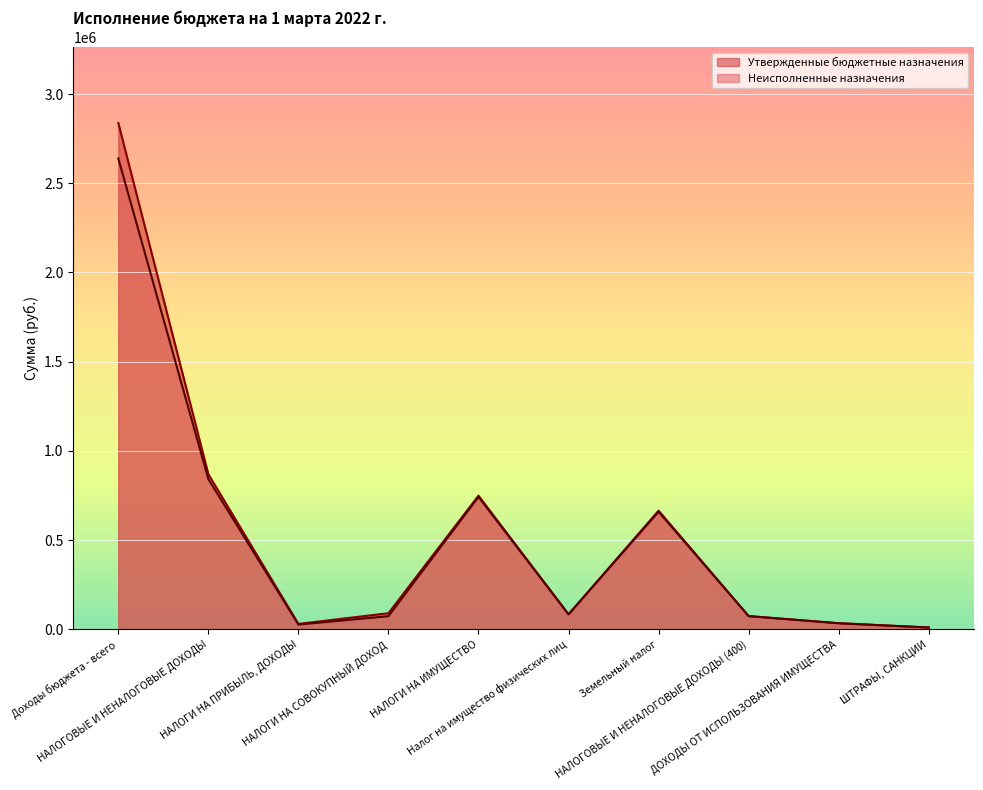

Is it true that Неисполненные назначения equals 841688.0 at НАЛОГОВЫЕ И НЕНАЛОГОВЫЕ ДОХОДЫ?

True